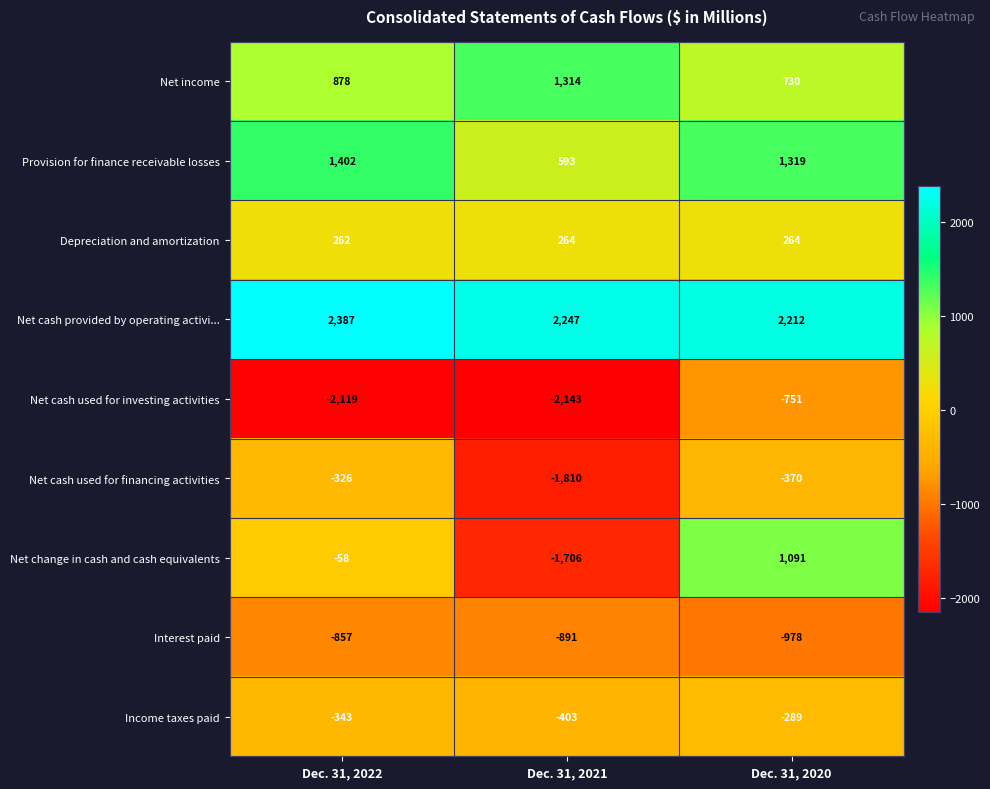

How many categories are shown in the chart?

3